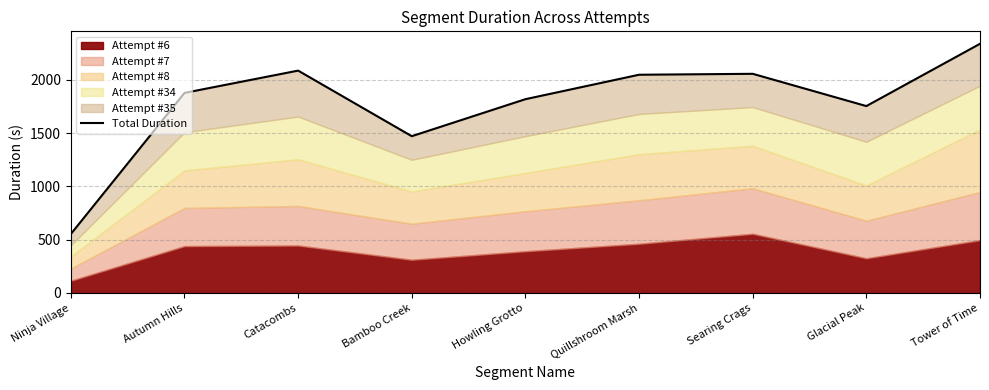

Between Tower of Time and Quillshroom Marsh, which is larger?

Tower of Time